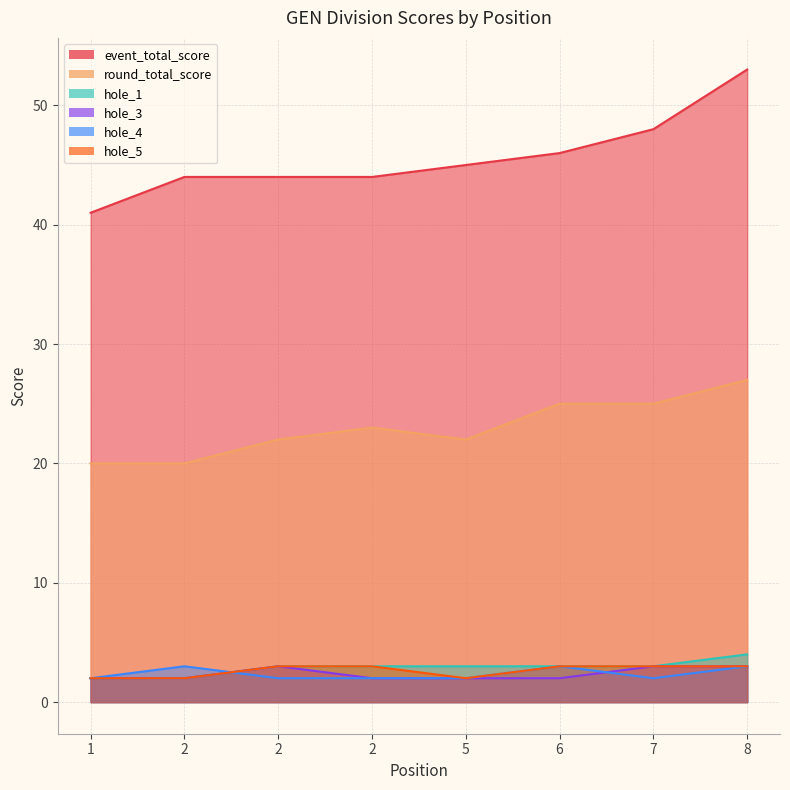

Count the number of categories in the chart.

8